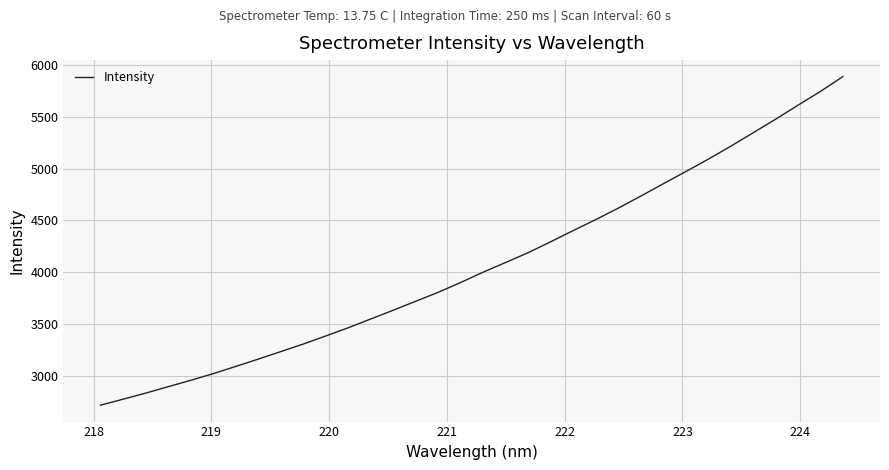

What is the minimum value shown in the chart?

2716.6